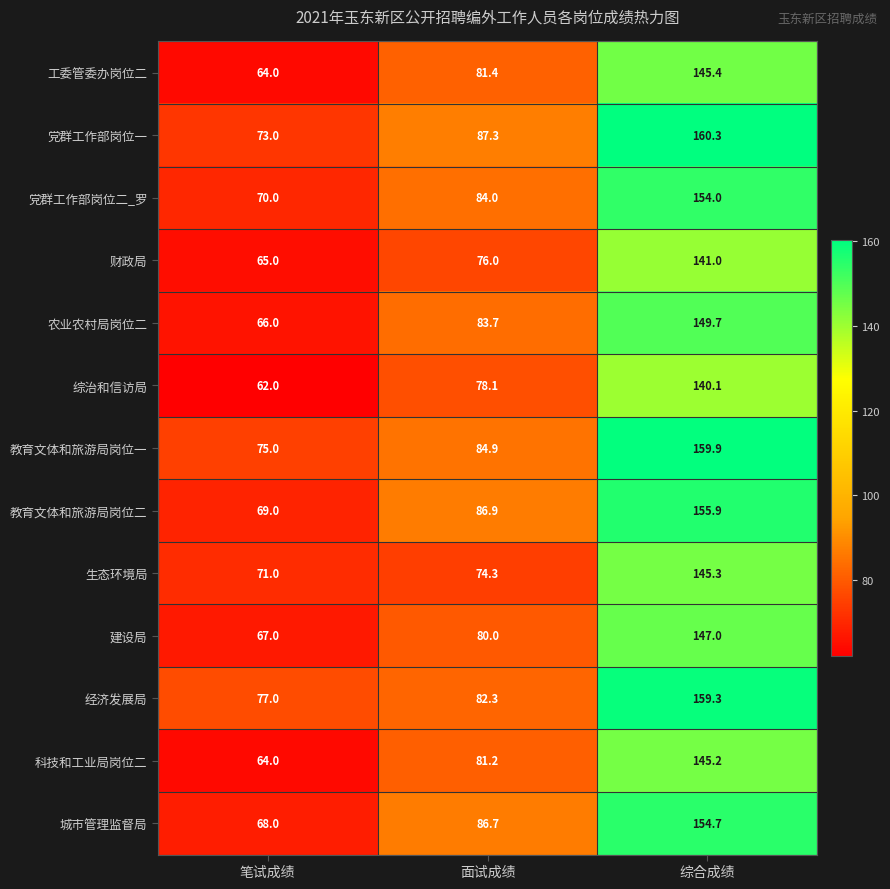

What is the difference between the maximum and minimum values in the 党群工作部岗位二_罗 series?

84.0